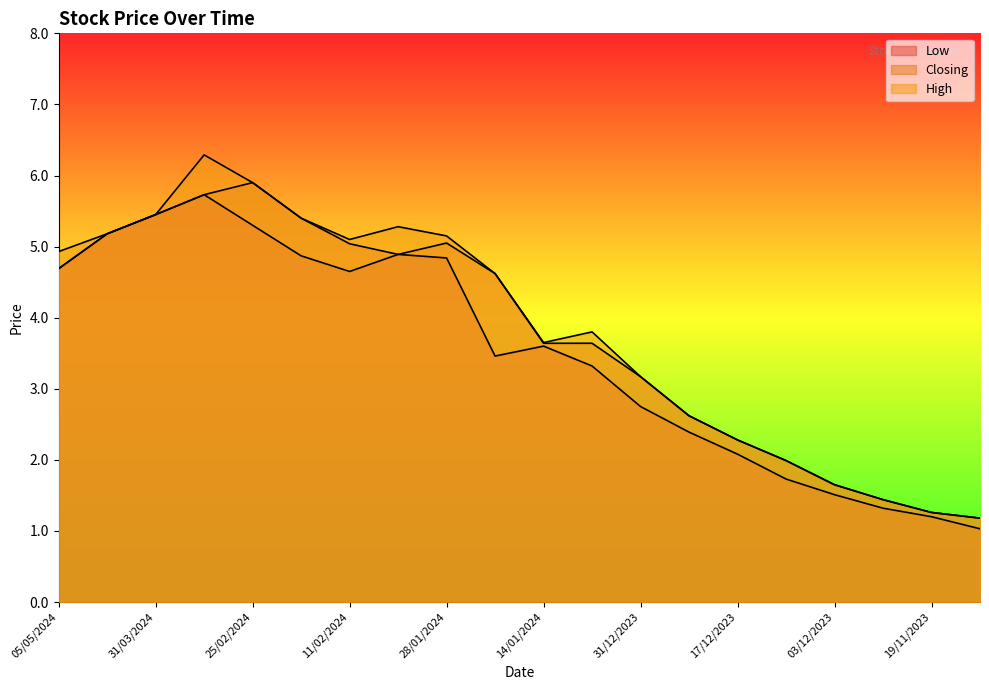

In Low, how many points are lower than both neighbors (excluding endpoints)?

2